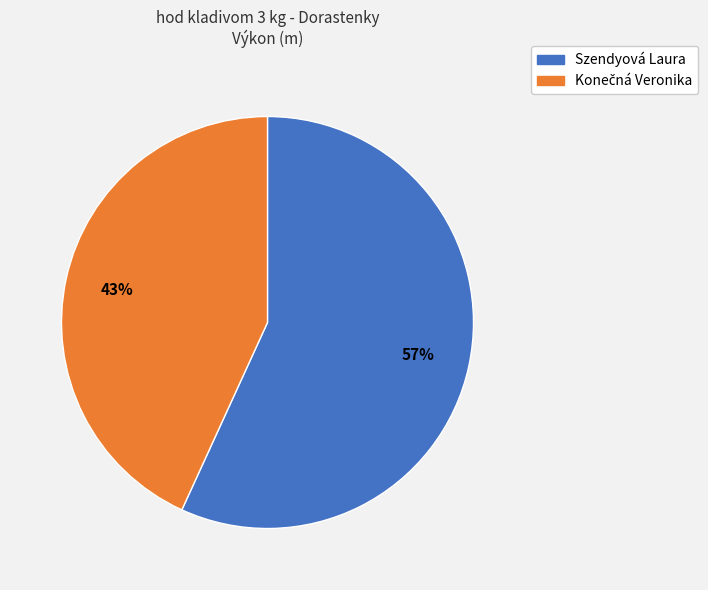

Which slice represents more than half of the pie?

Szendyová Laura